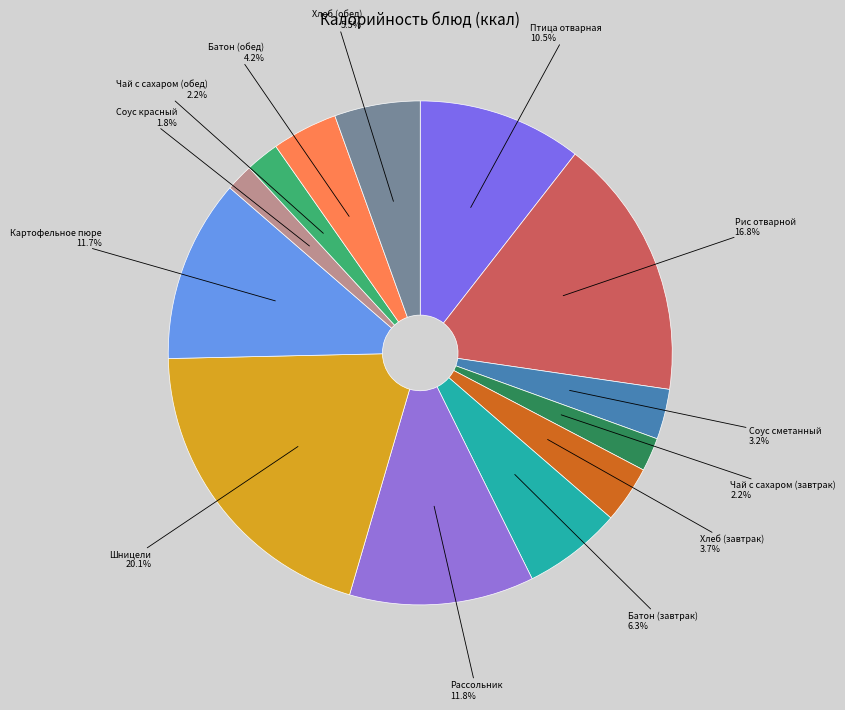

How many segments does this pie chart have?

13